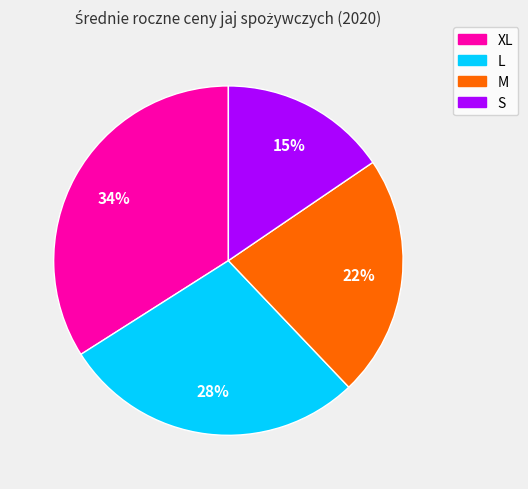

Is it true that M is 16% of the pie?

False